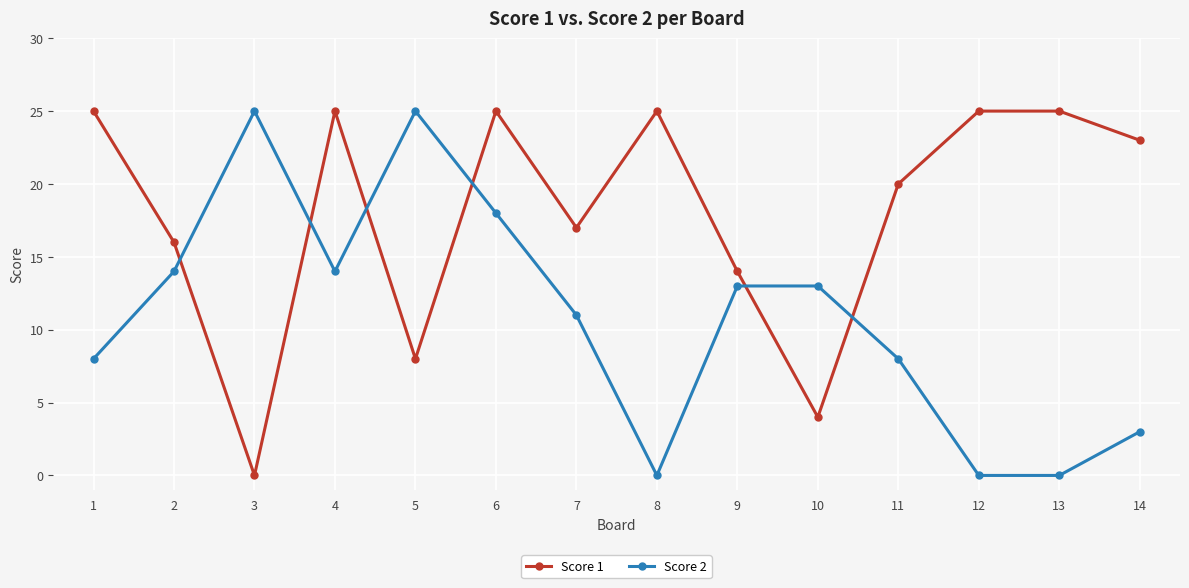

Count the number of data series in this chart.

2